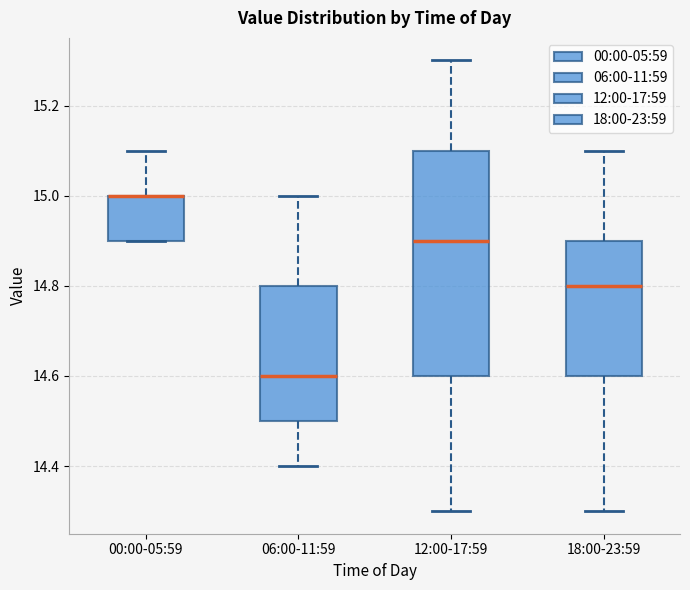

Reading left to right, read every box against the y-axis: the position of its median line, the range the box covers, and the ends of its whiskers. The values are not printed on the chart, so give them approximately, as read against the axis.

00:00-05:59: median 15.0 (drawn on the box's upper edge), box 14.9 to 15.0, whiskers 14.9 to 15.1
06:00-11:59: median 14.6, box 14.5 to 14.8, whiskers 14.4 to 15.0
12:00-17:59: median 14.9, box 14.6 to 15.1, whiskers 14.3 to 15.3
18:00-23:59: median 14.8, box 14.6 to 14.9, whiskers 14.3 to 15.1